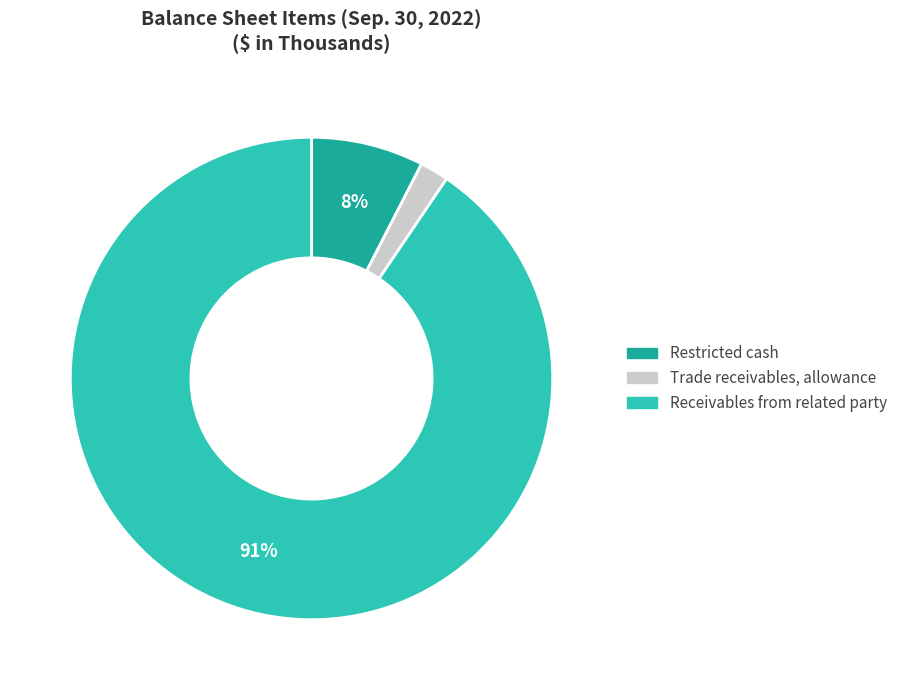

Do Trade receivables, allowance and Restricted cash together represent more than half of the pie?

No